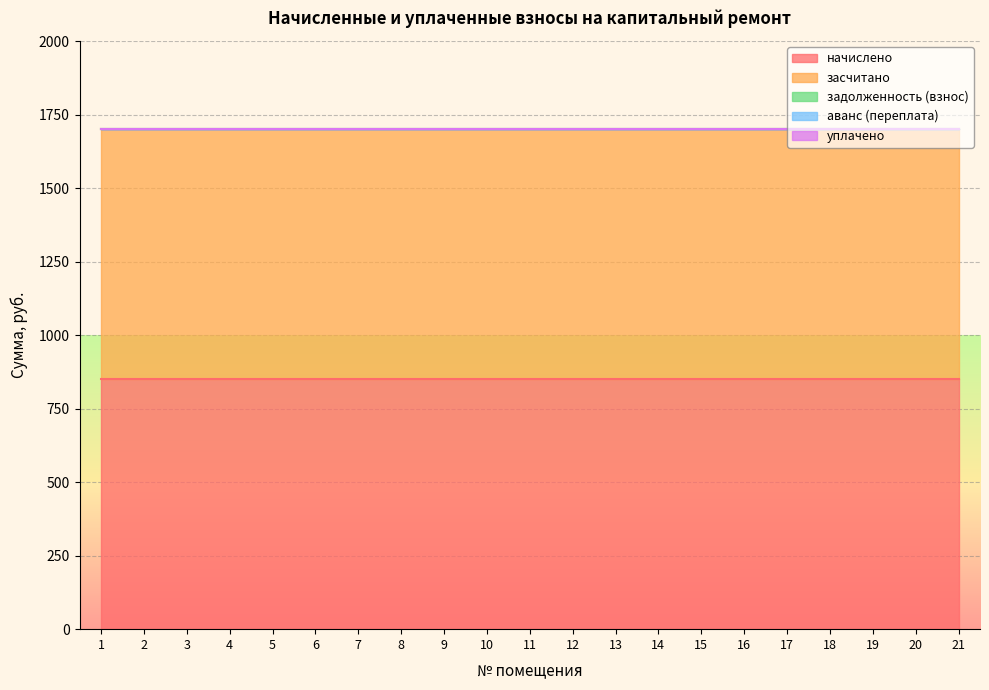

Which series has the widest spread of values?

начислено